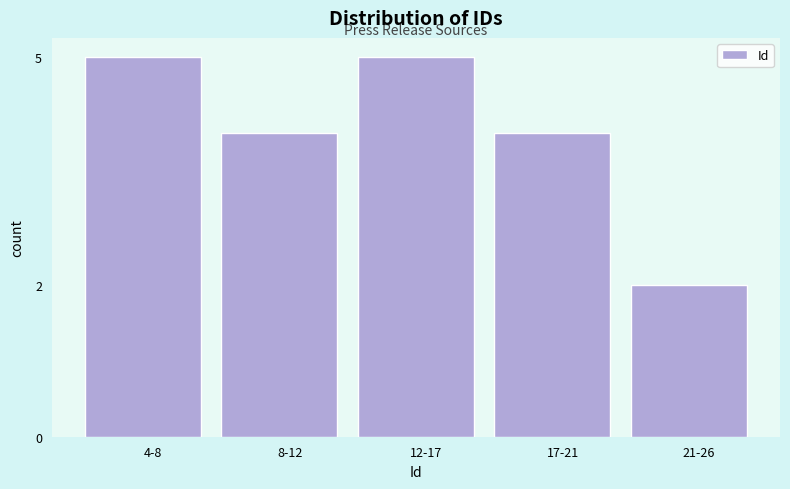

Reading left to right, extract all data points from this chart.

5	4	5	4	2